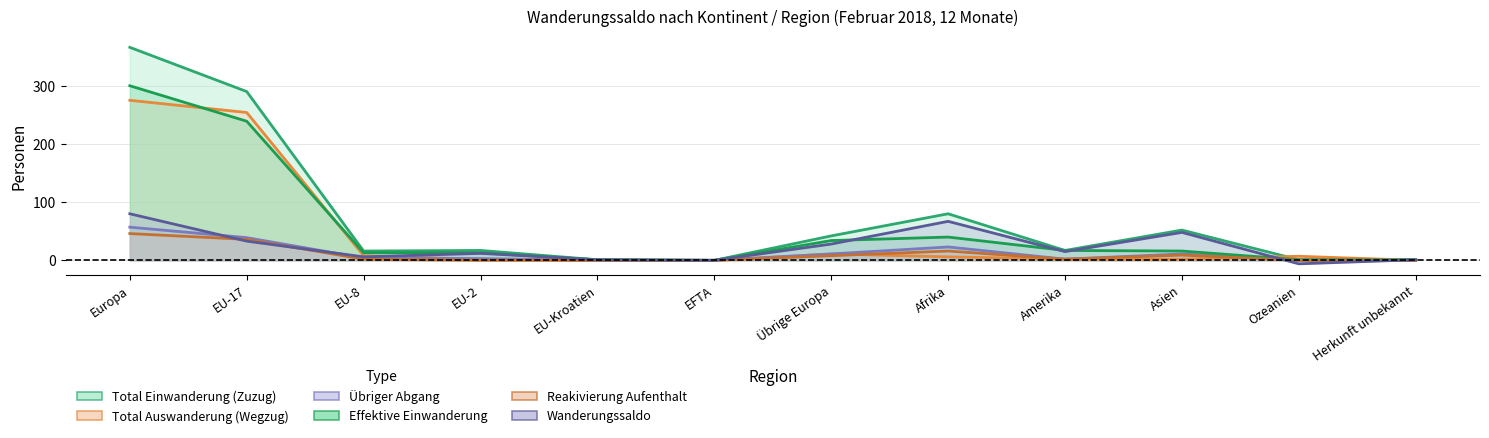

Which series has the largest total across all categories?

Total Einwanderung (Zuzug)